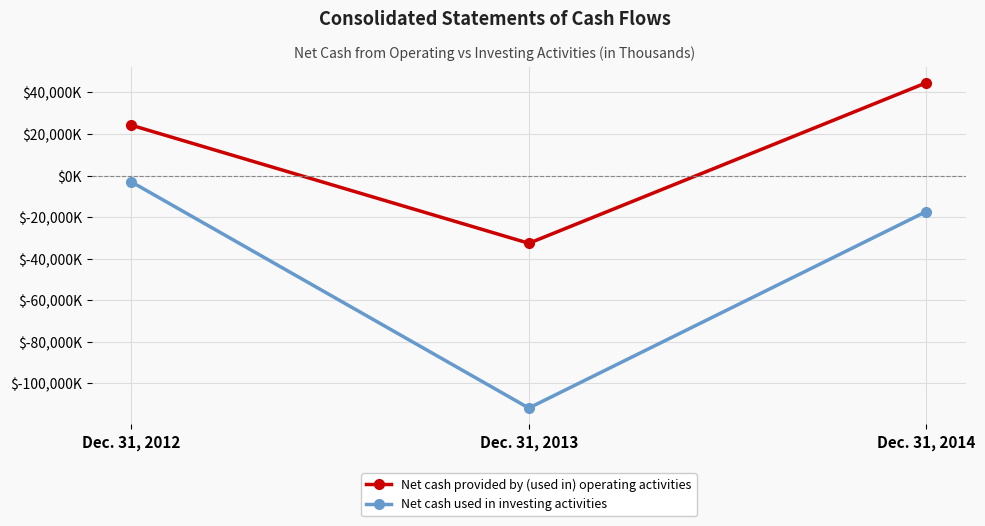

Count the Net cash used in investing activities values in the range -111965 to -3075.

3